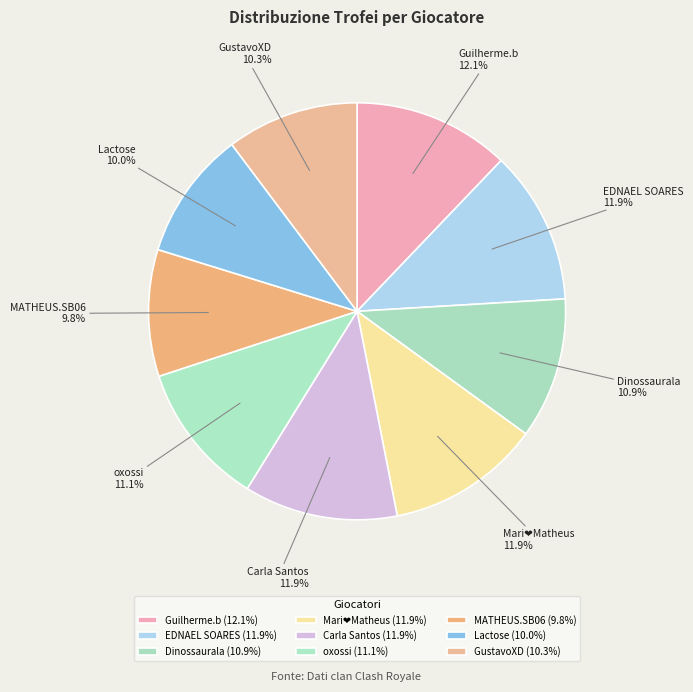

What percentage is the Lactose slice, to the nearest percent?

10%